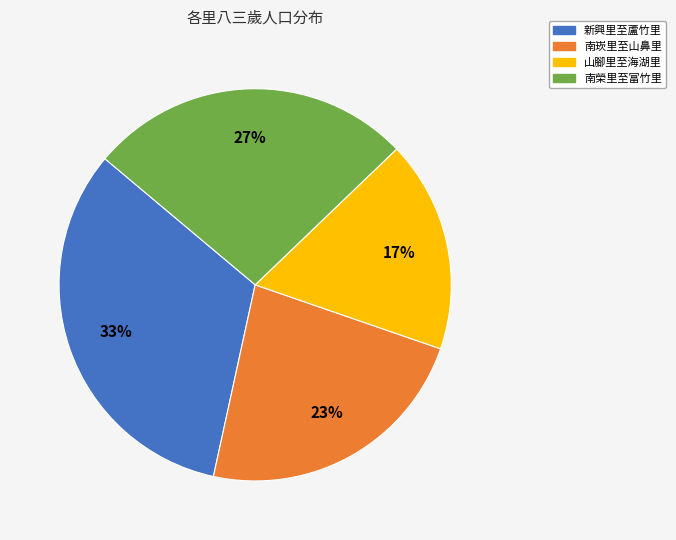

Which category has the smallest portion of the pie?

山腳里至海湖里